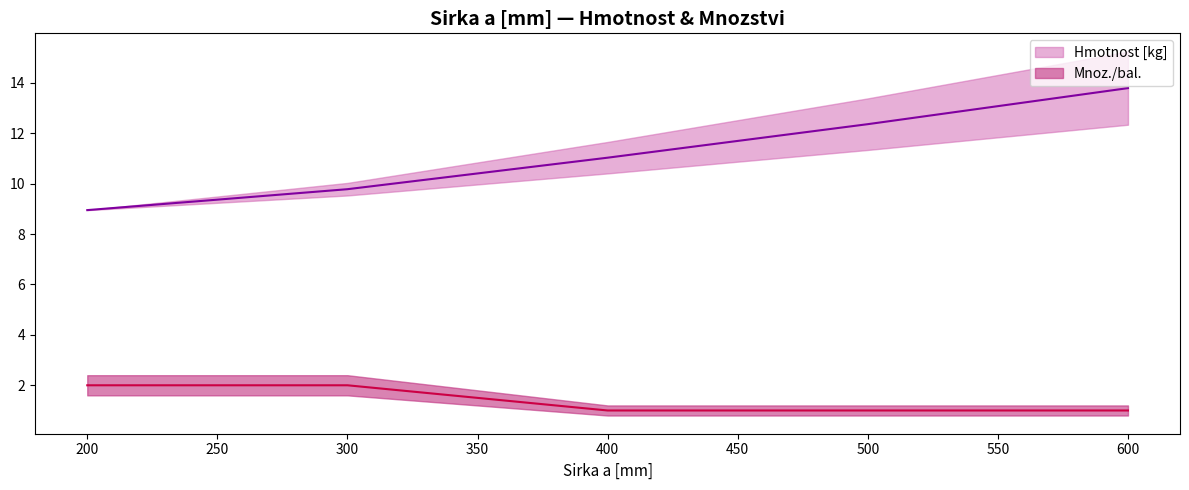

What is the value of the Hmotnost [kg] point at the 2nd from the left?

9.8